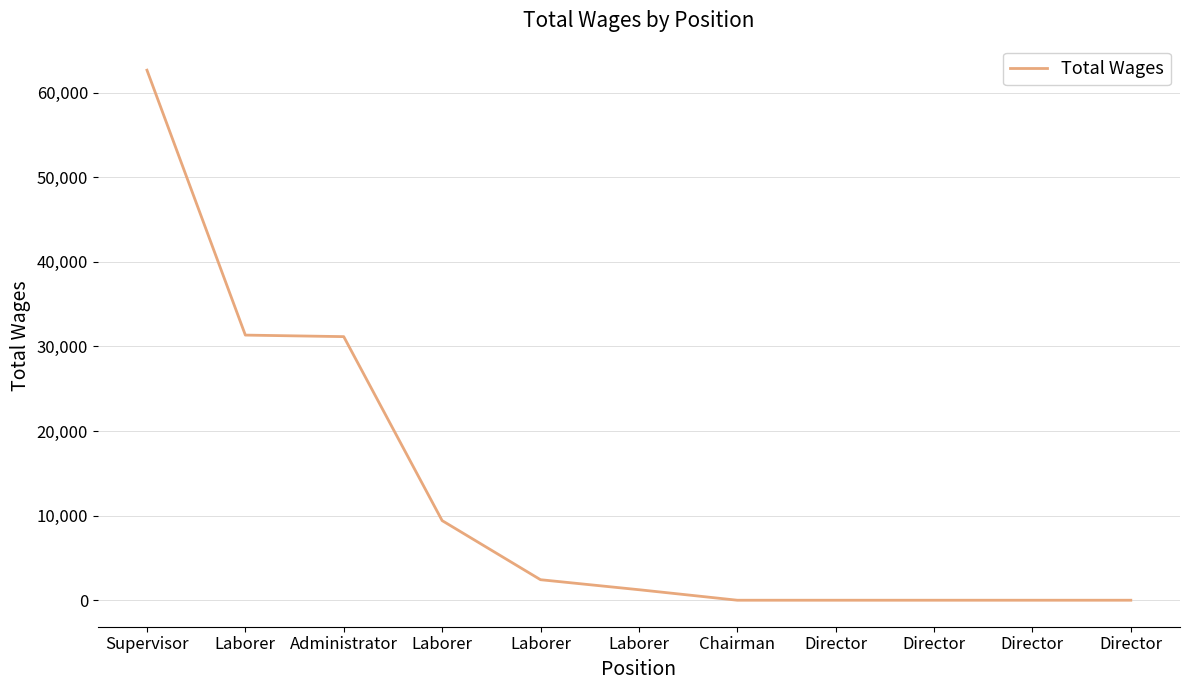

At which label is the value closest to 31332?

Laborer